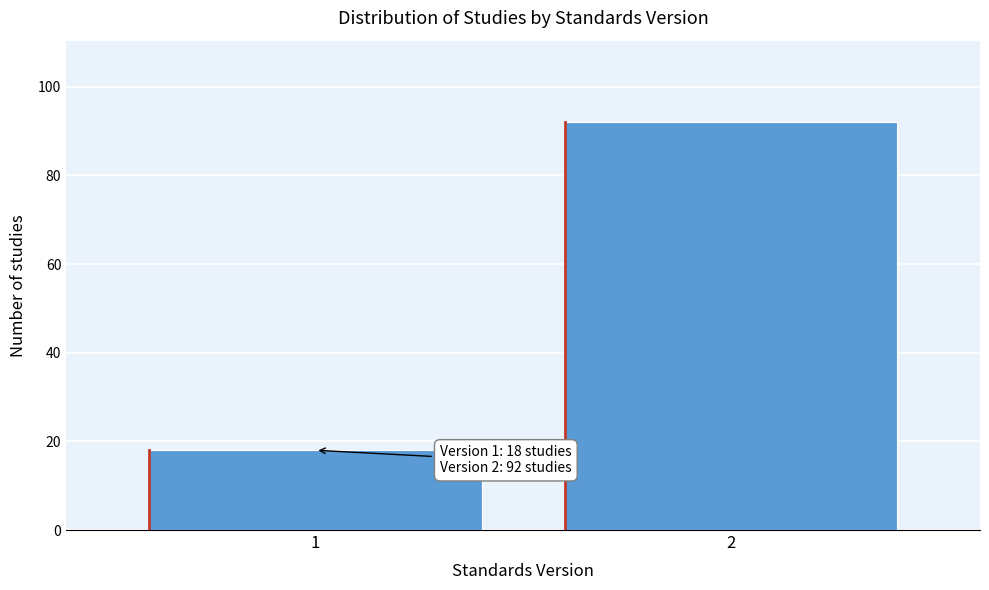

Reading left to right, list all the values displayed in this chart.

1=18	2=92